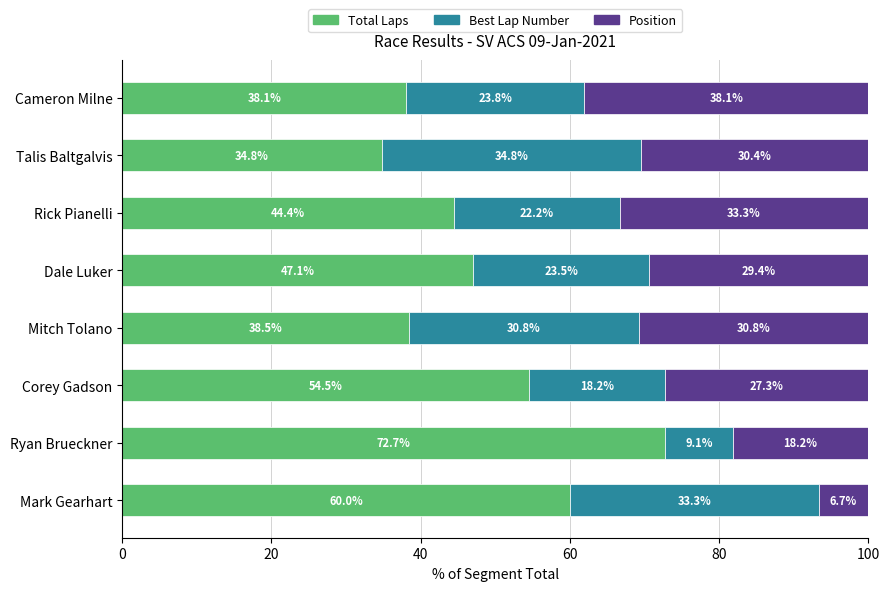

At which label is Total Laps closest to 53?

Corey Gadson